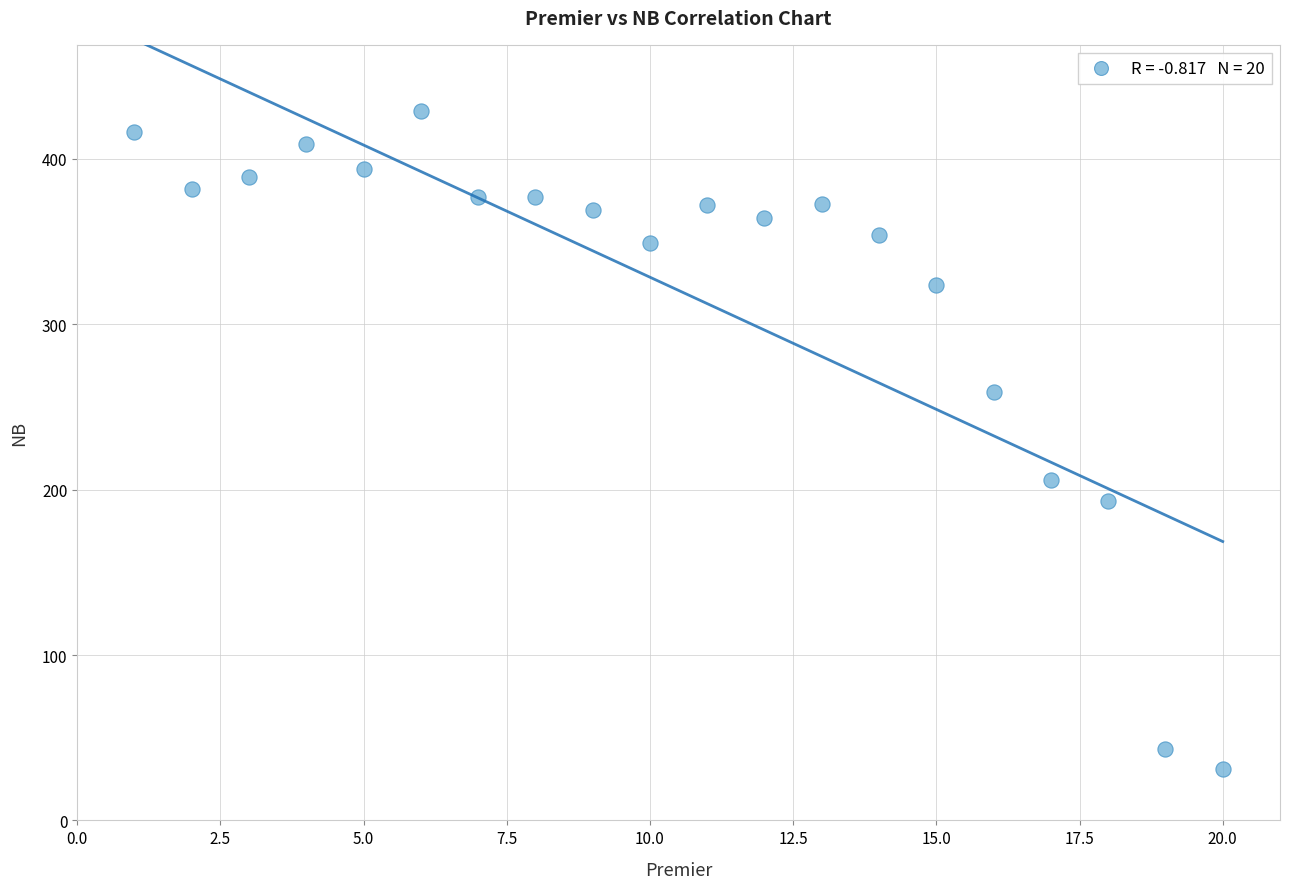

What Y value in the scatter plot is closest to 230?

206